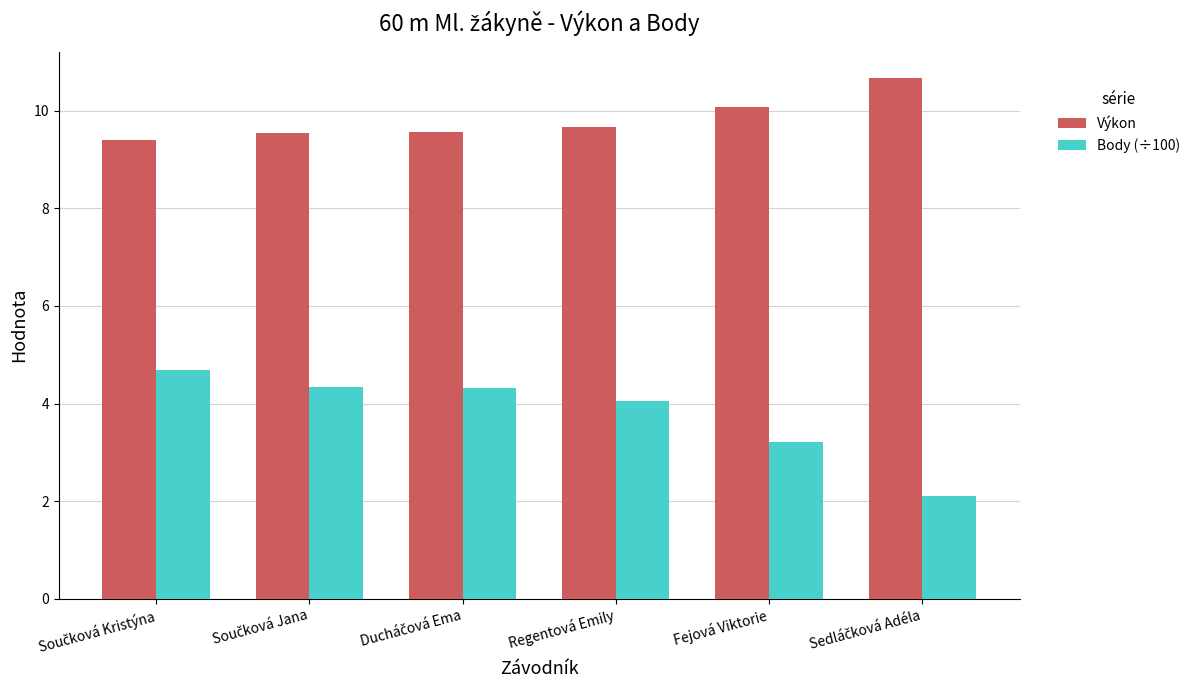

List the series in order of their overall mean, highest first.

Výkon, Body (÷100)